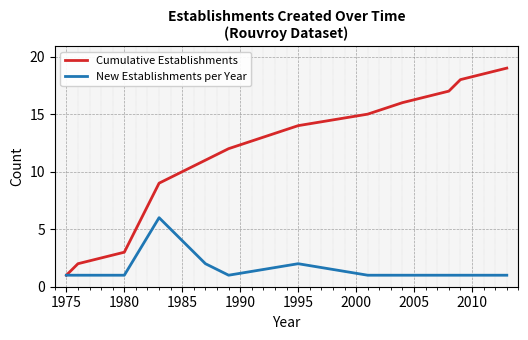

What is the greatest value displayed?

19